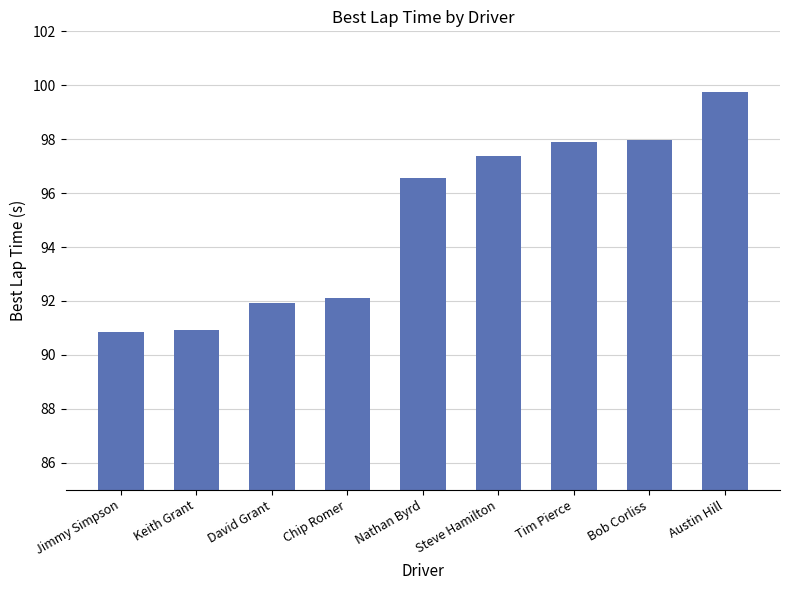

What is the change in value from Jimmy Simpson to Bob Corliss?

+7.1